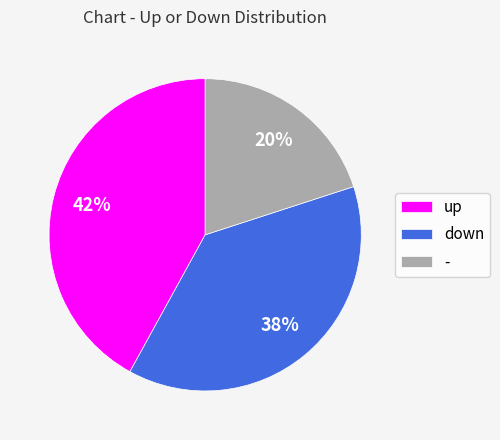

Which category has the biggest portion of the pie?

up